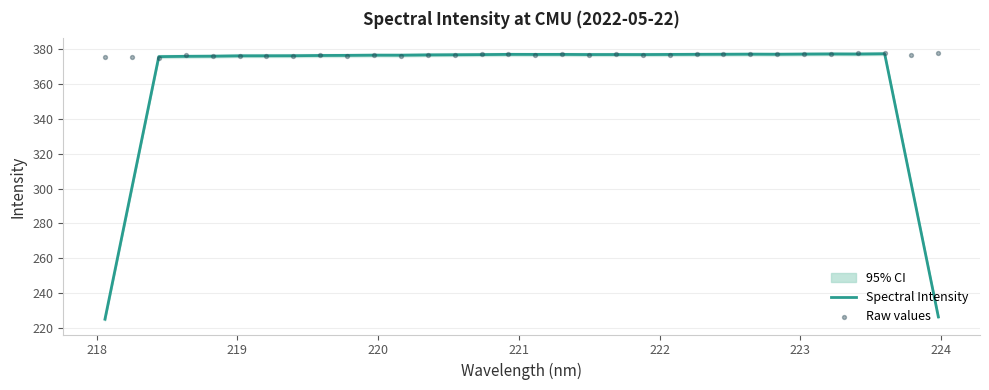

Which series reaches the maximum Y coordinate?

Raw values